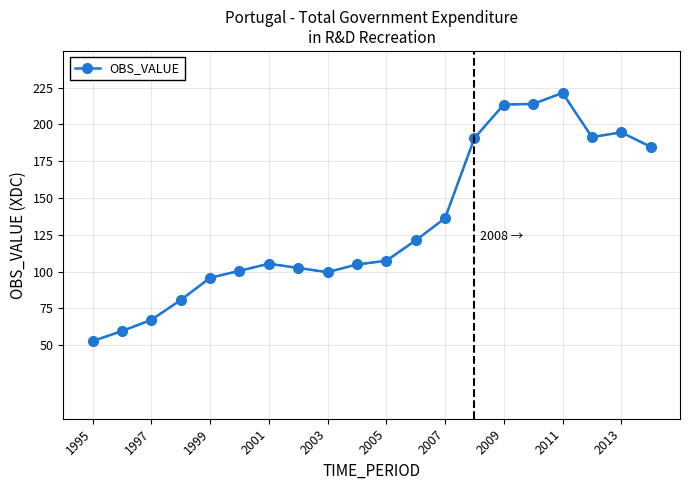

What is the value of the 20th point from the left?

184.9